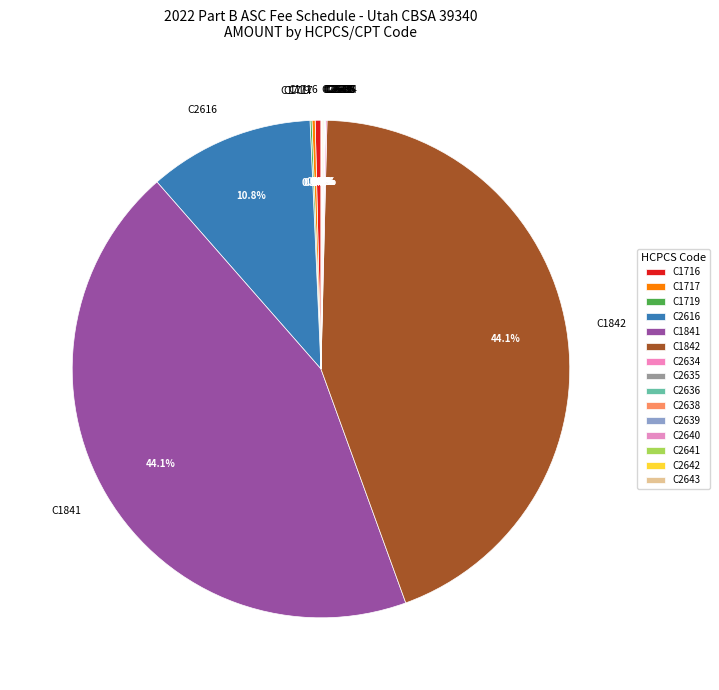

The C2616 slice represents 11% of the pie. True or false?

True